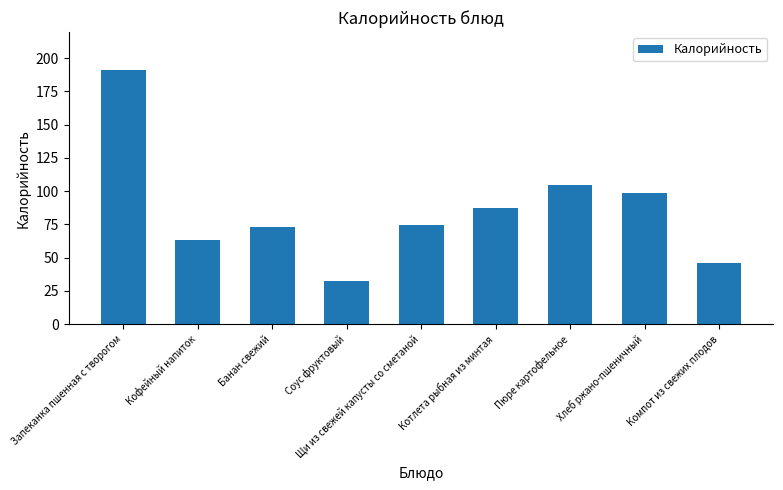

Approximately how many times larger is the value at Соус фруктовый compared to Хлеб ржано-пшеничный?

0.3